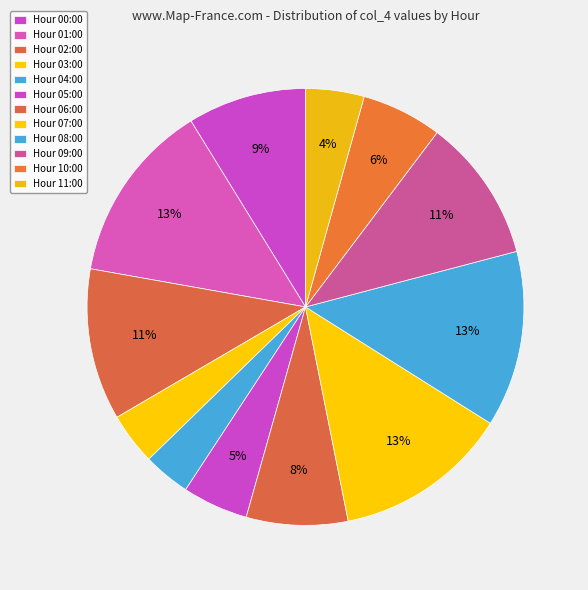

Is there a majority slice in this chart?

No